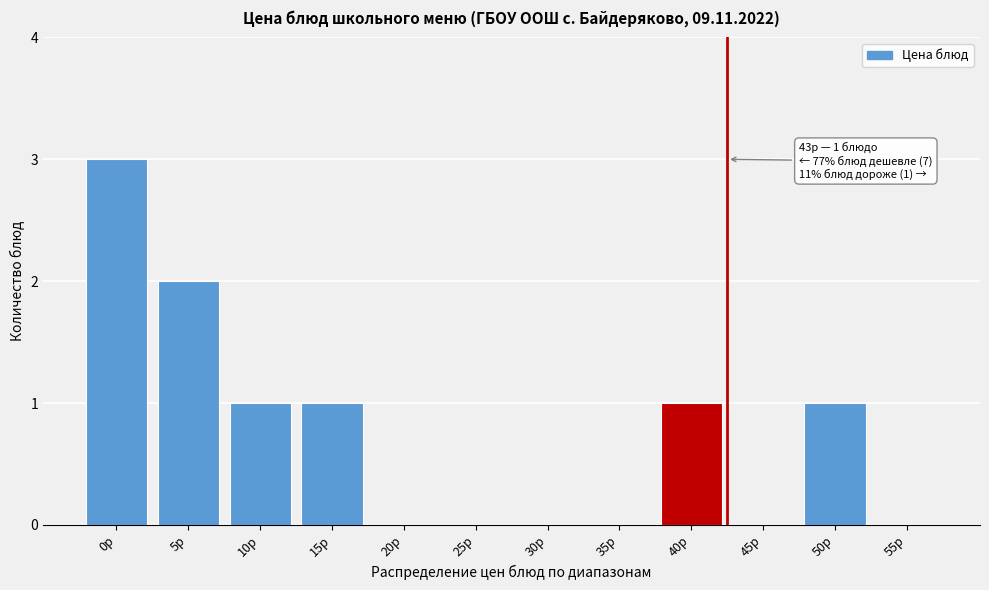

Reading left to right, list all the values displayed in this chart.

0р=3	5р=2	10р=1	15р=1	20р=0	25р=0	30р=0	35р=0	40р=1	45р=0	50р=1	55р=0